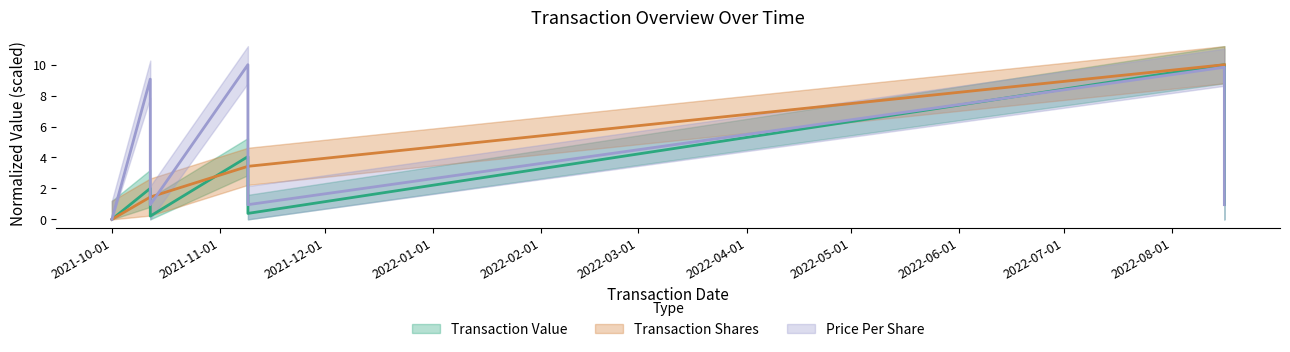

What is the label of the 4th point from the right?

2021-11-09